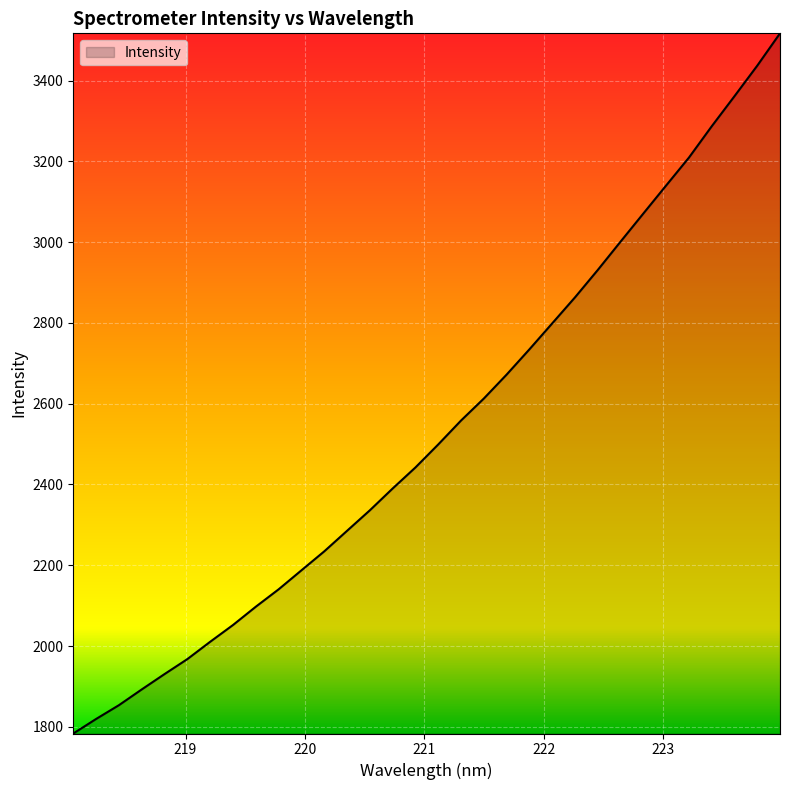

Does the chart have visible grid lines?

Yes